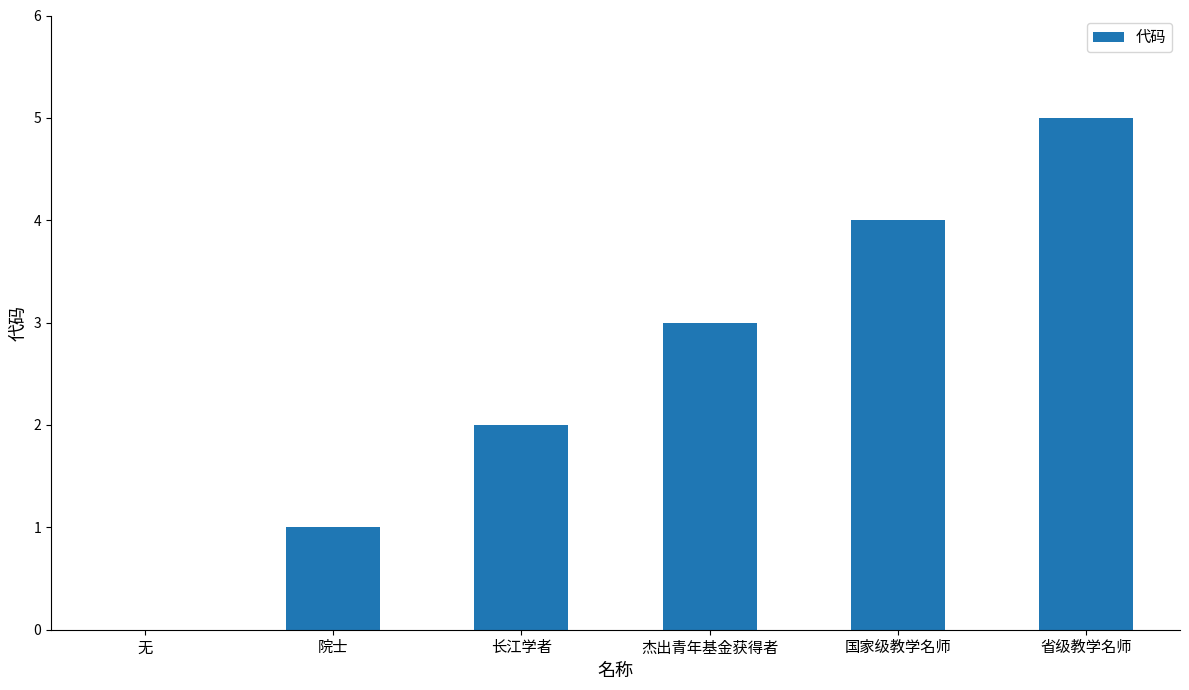

True or false: the data shows 5 at 省级教学名师.

True